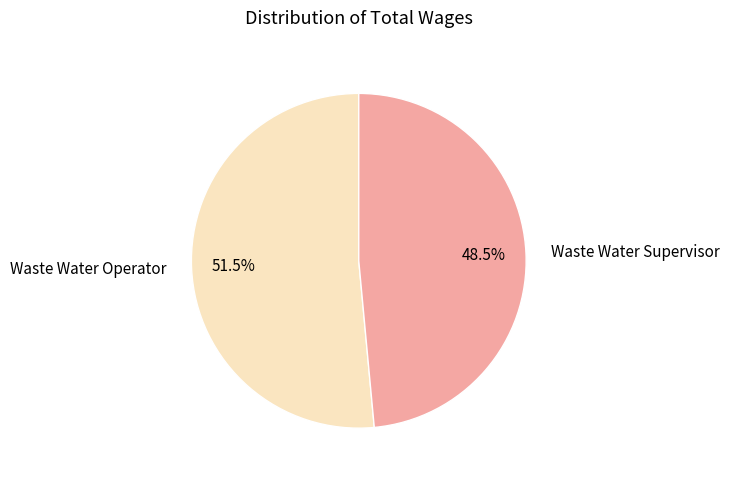

What percentage do Waste Water Operator and Waste Water Supervisor together represent?

100.0%